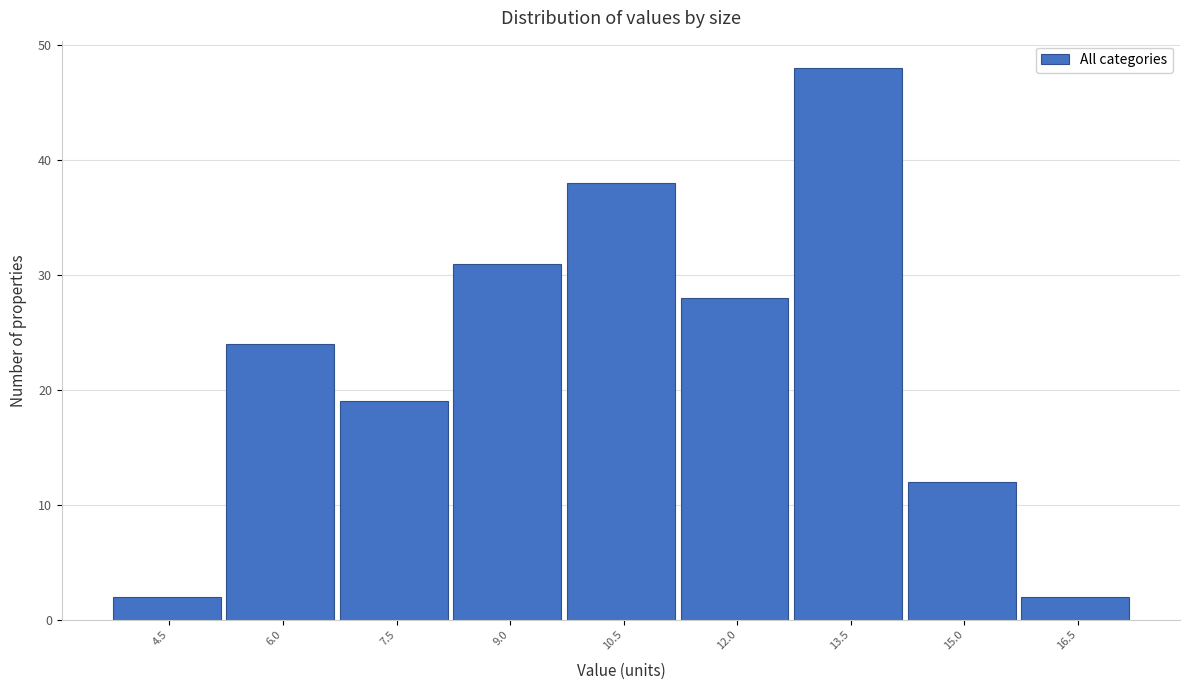

Reading left to right, extract all data points from this chart.

2	24	19	31	38	28	48	12	2